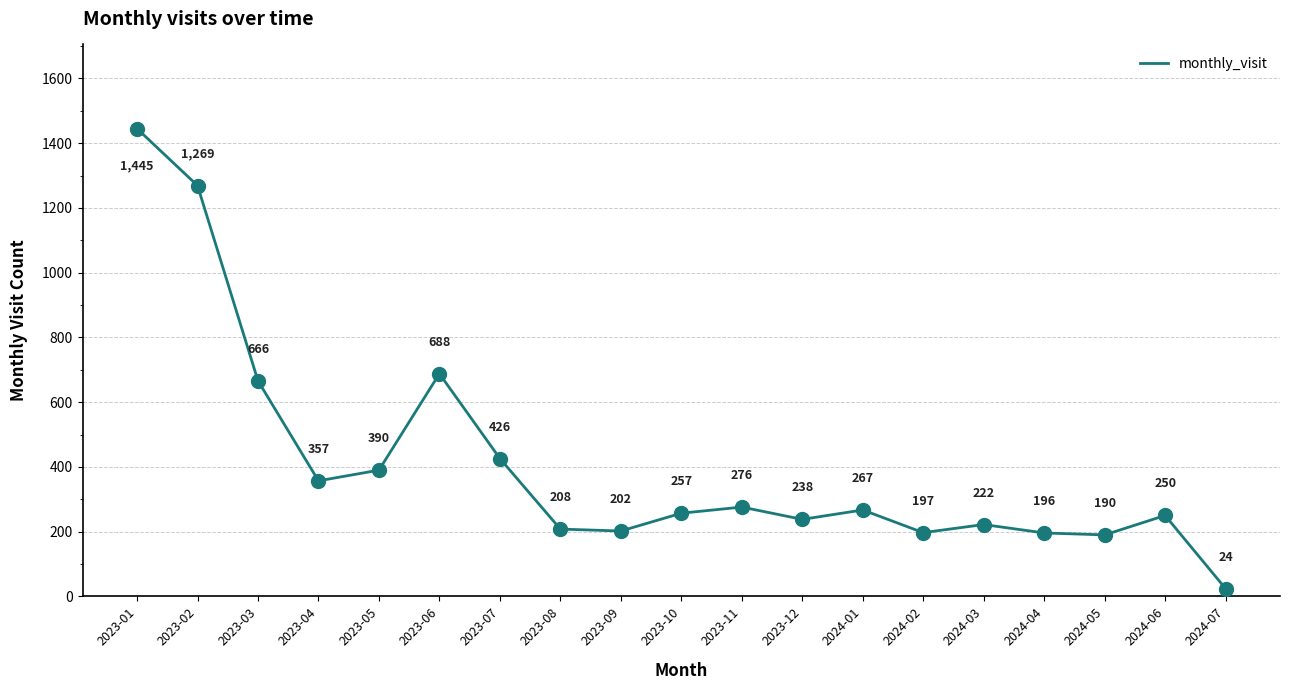

What position from the left is 2024-04?

16